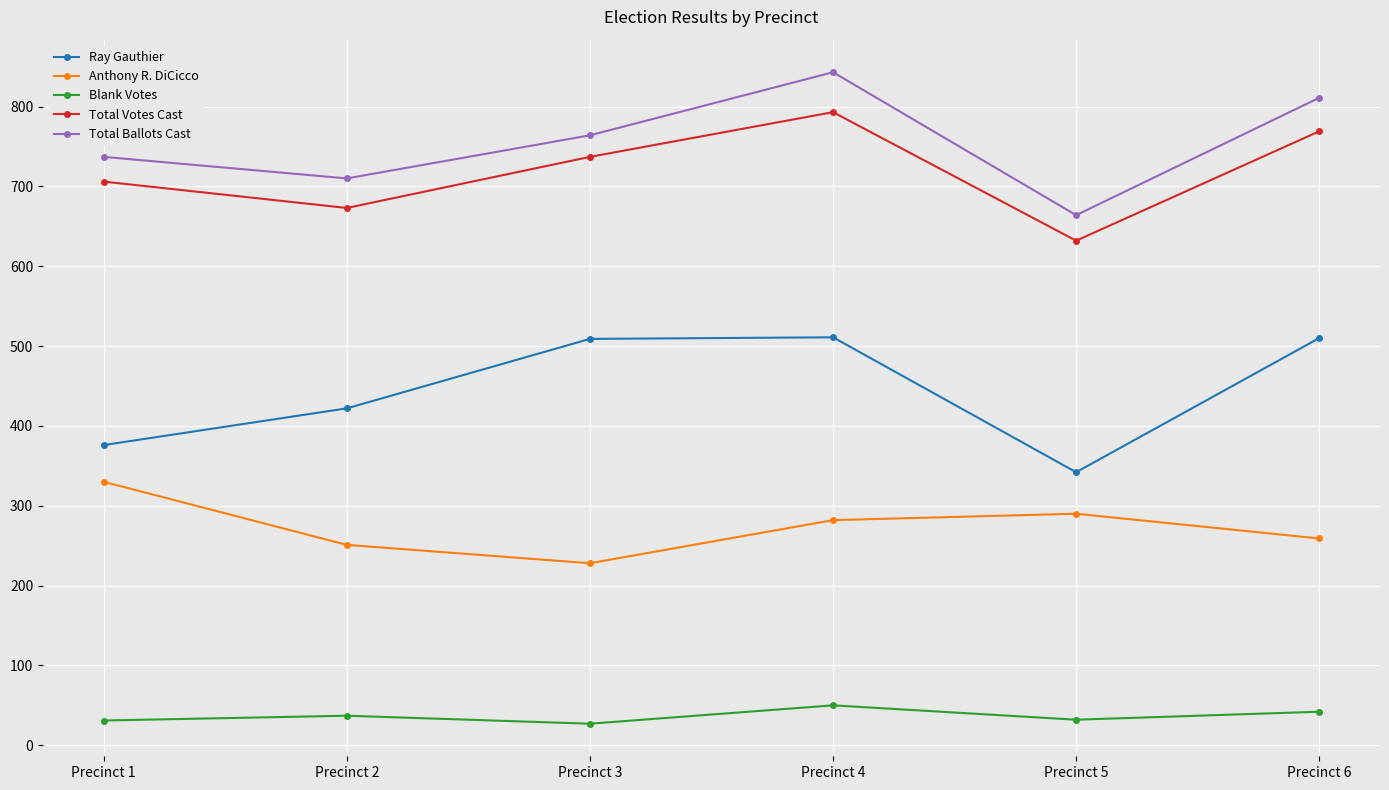

Is it true that Blank Votes equals 37 at Precinct 2?

True